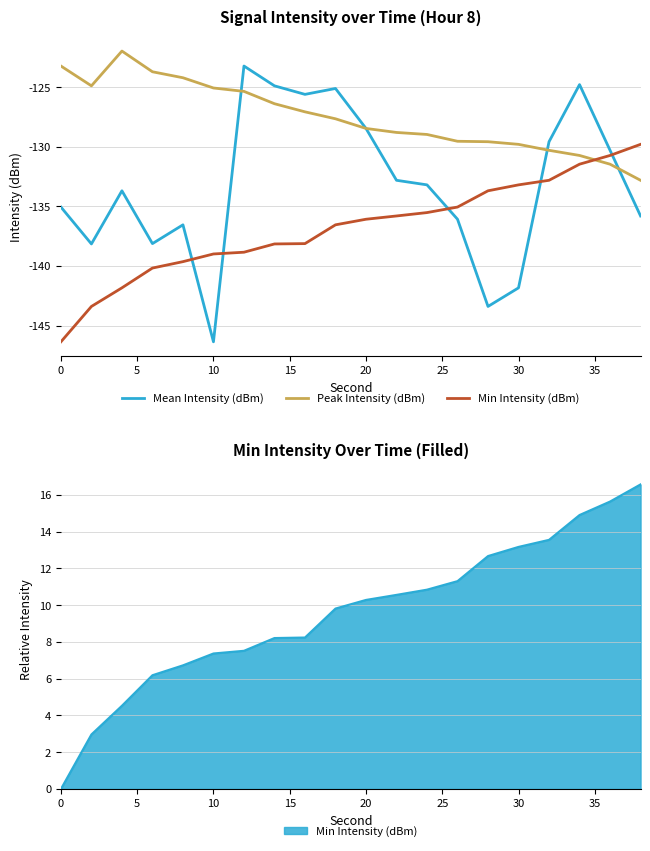

Does the chart display data point markers on the line(s)?

No